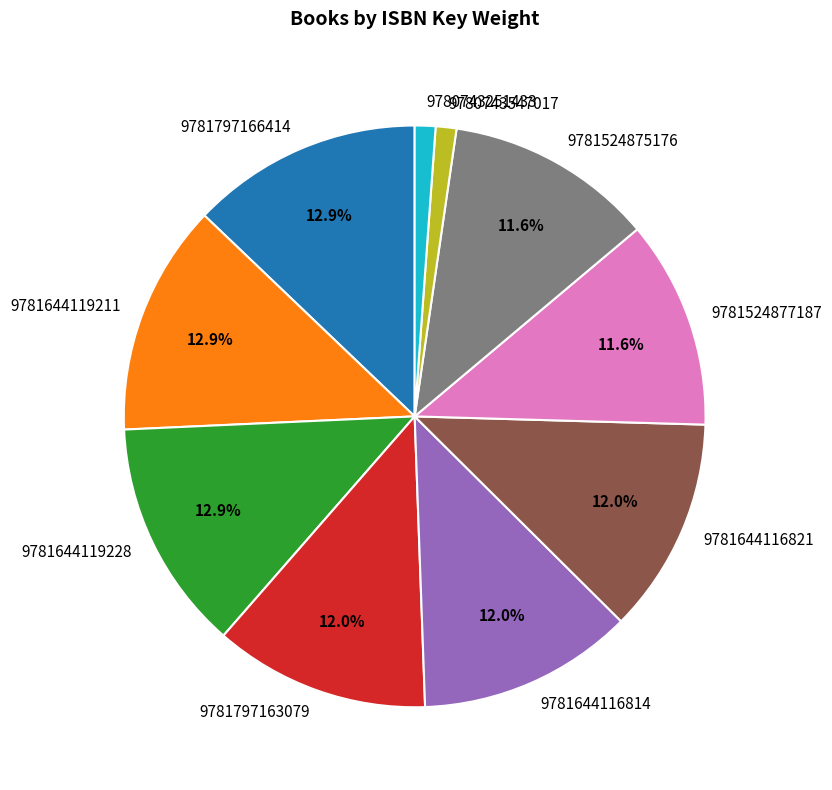

What percentage is NOT represented by 9781644119228?

87.1%